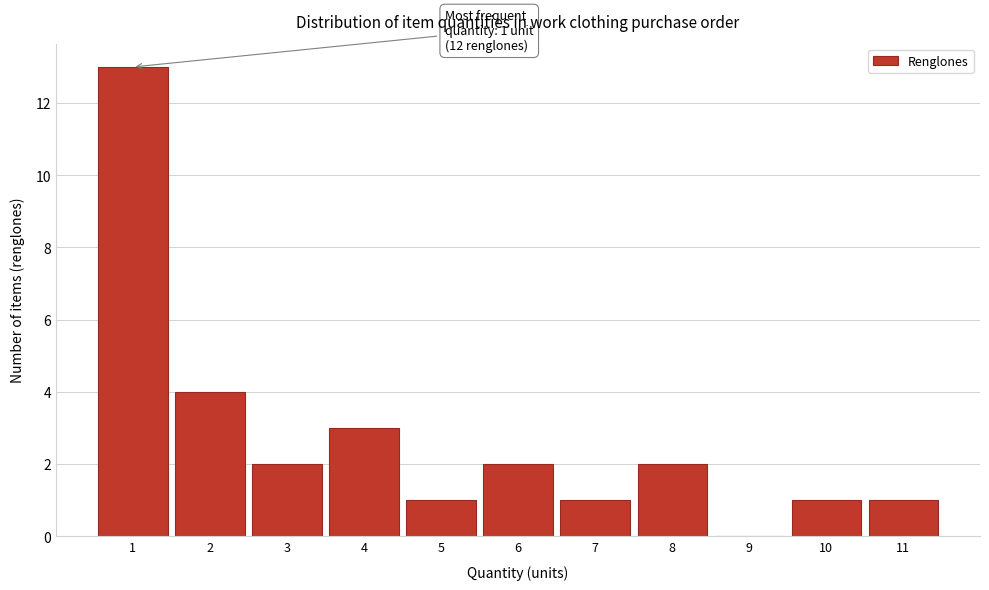

Reading left to right, what are all the values shown in this chart?

1=13	2=4	3=2	4=3	5=1	6=2	7=1	8=2	9=0	10=1	11=1